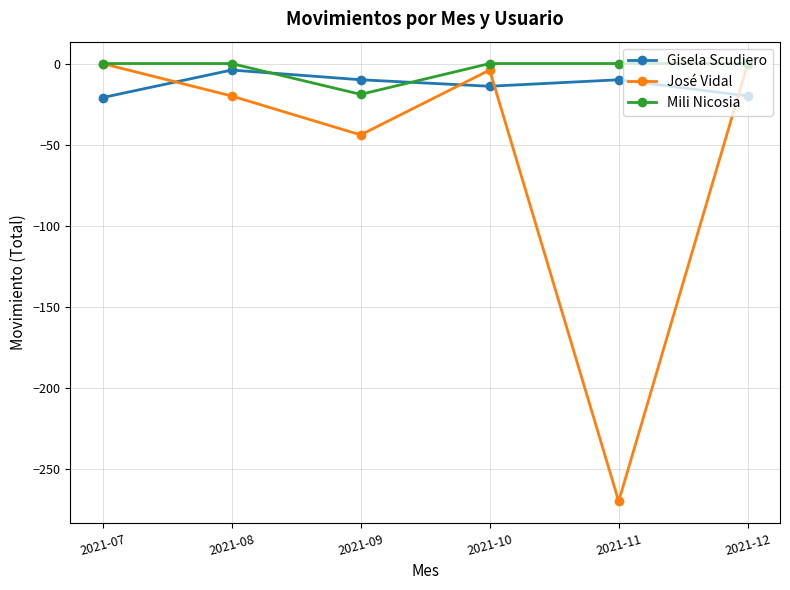

What are all the series names shown in the legend?

Gisela Scudiero, José Vidal, Mili Nicosia